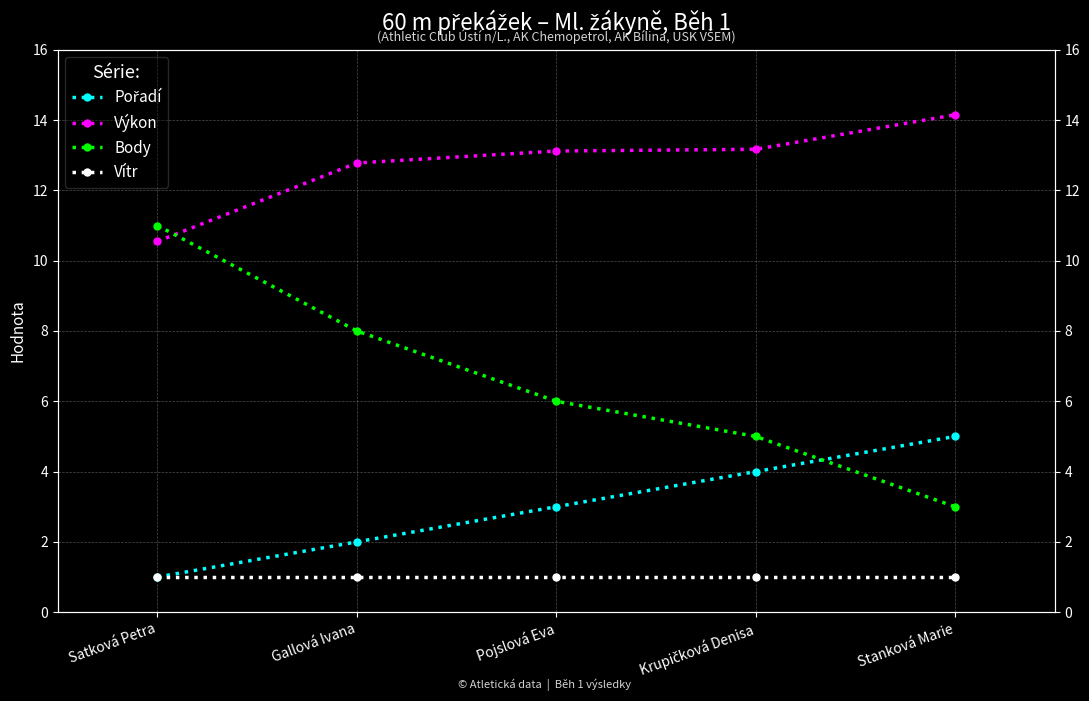

The value of Výkon at Stanková Marie is 14.2. True or false?

True